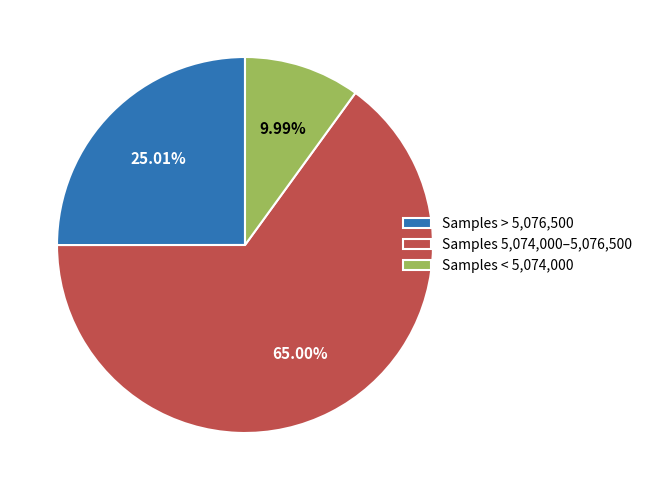

Is there any slice that represents more than half of the pie?

Yes